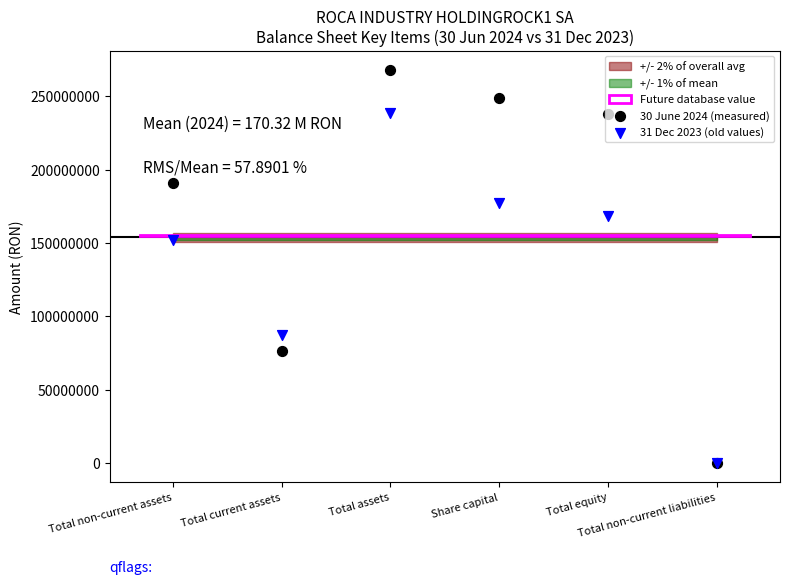

Which series has the largest Y range (max minus min)?

30 June 2024 (measured)